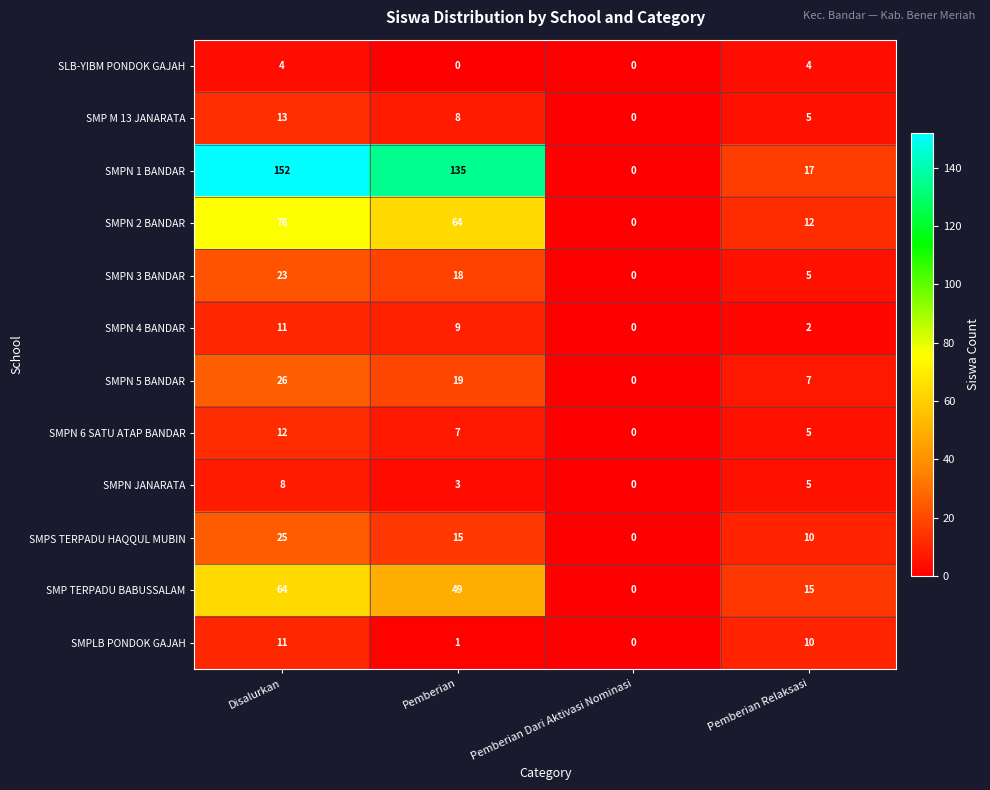

What is the difference between the SMP TERPADU BABUSSALAM values at Pemberian Relaksasi and Disalurkan?

49